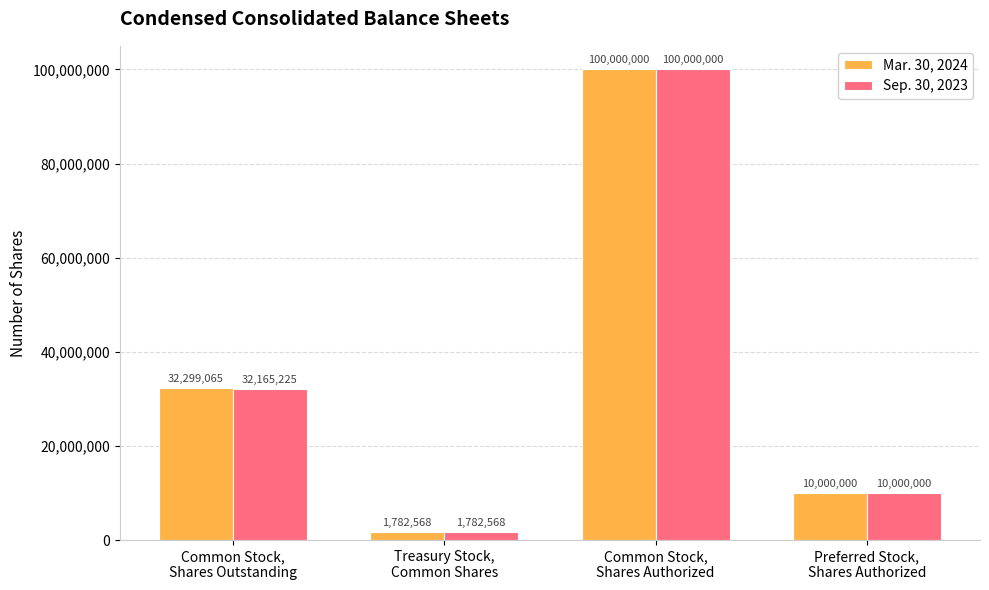

Rank the series by their average value, from lowest to highest.

Sep. 30, 2023, Mar. 30, 2024